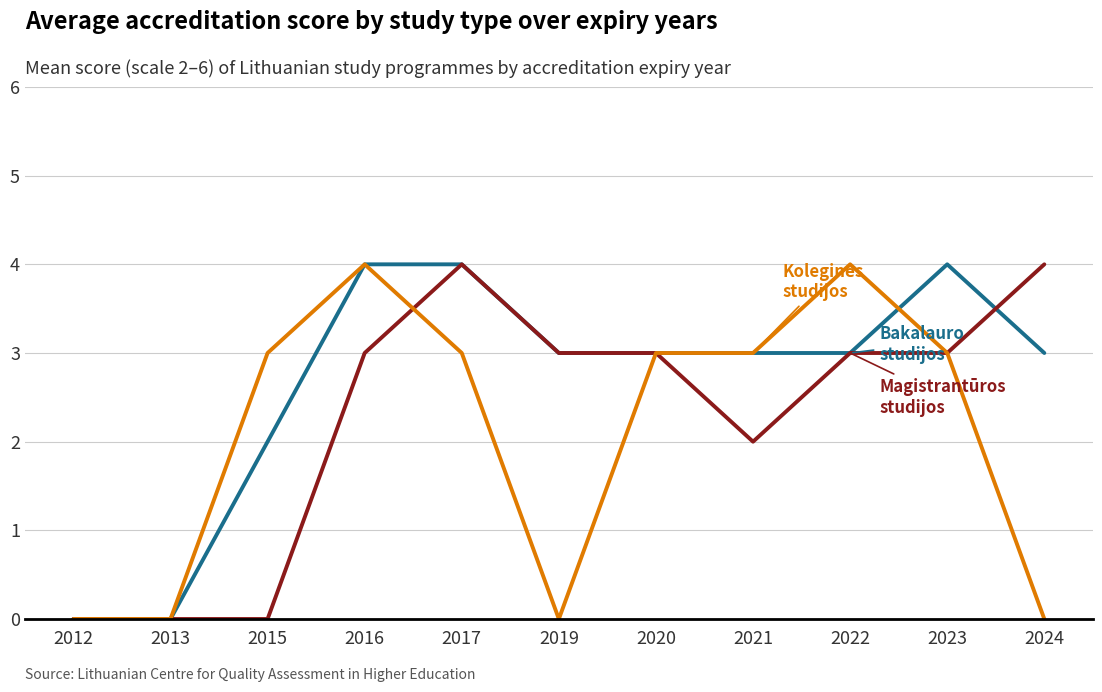

What is the total value across all series at 2023?

10